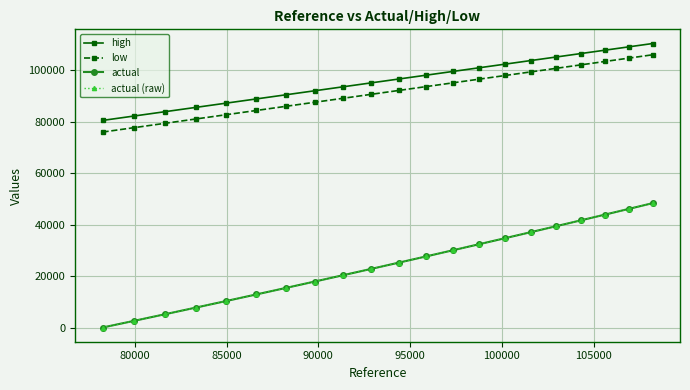

What is the maximum value shown in the chart?

110396.9